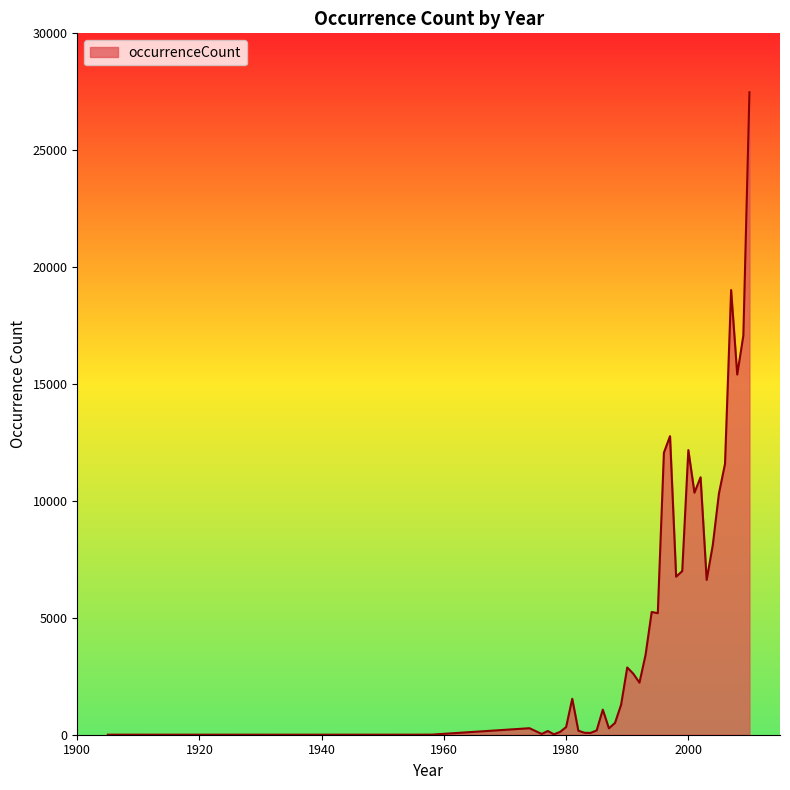

What is the difference between the maximum and minimum values?

27479